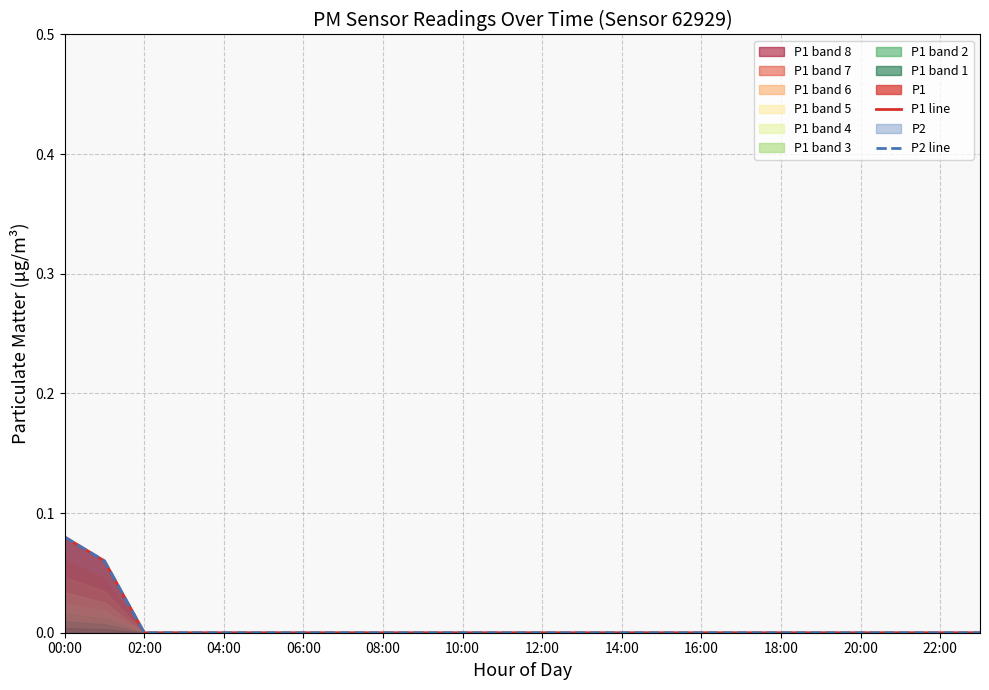

Between 06:00 and 14:00, which is larger?

06:00